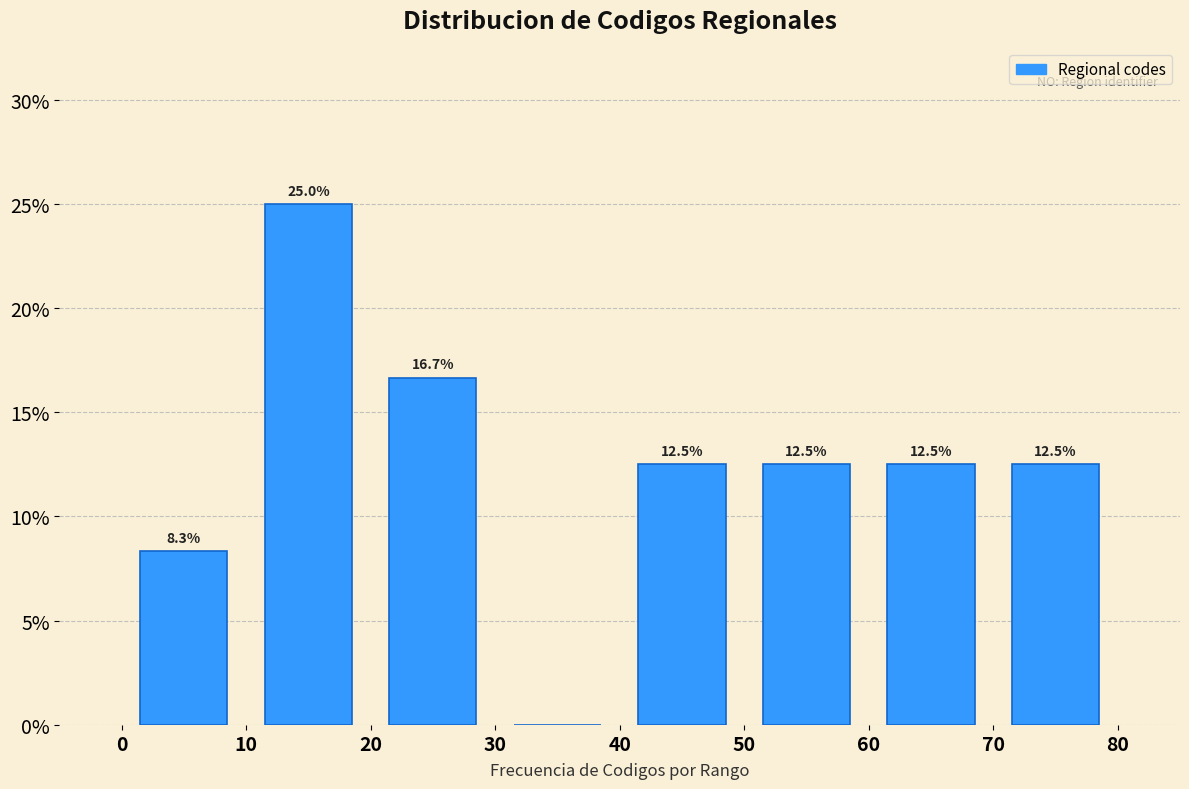

Which range on the x-axis has the tallest bar?

10 to 20